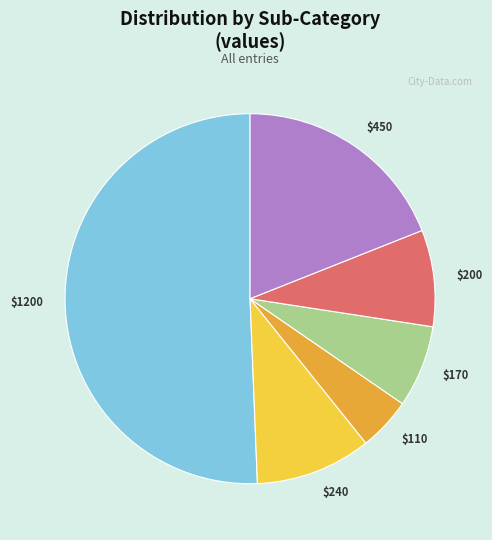

Is there any slice that represents more than half of the pie?

Yes